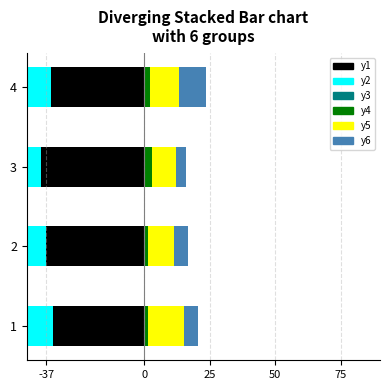

What is the total value across all series at 1?

-34.0